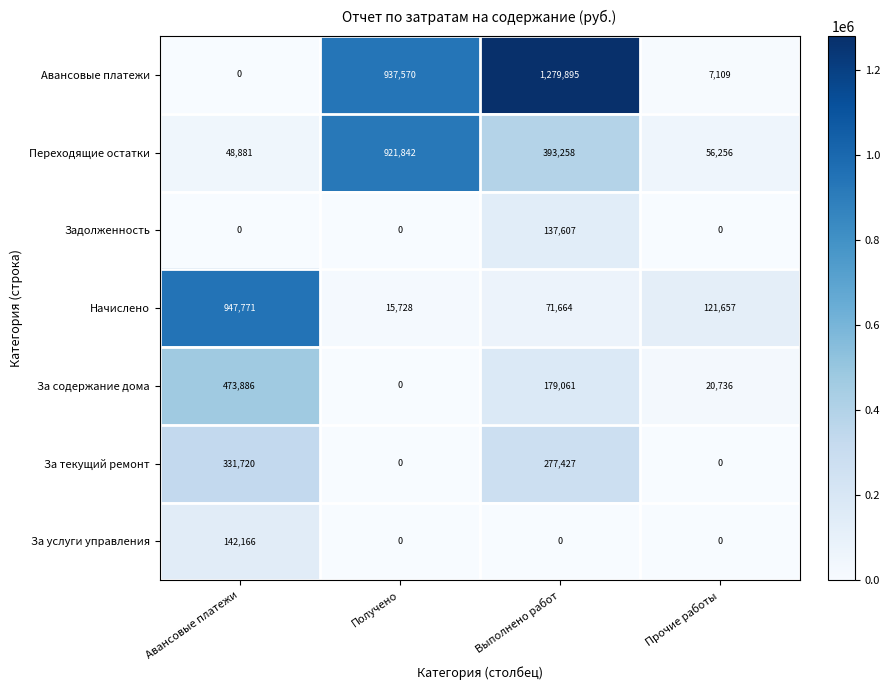

What is the greatest value displayed?

1279895